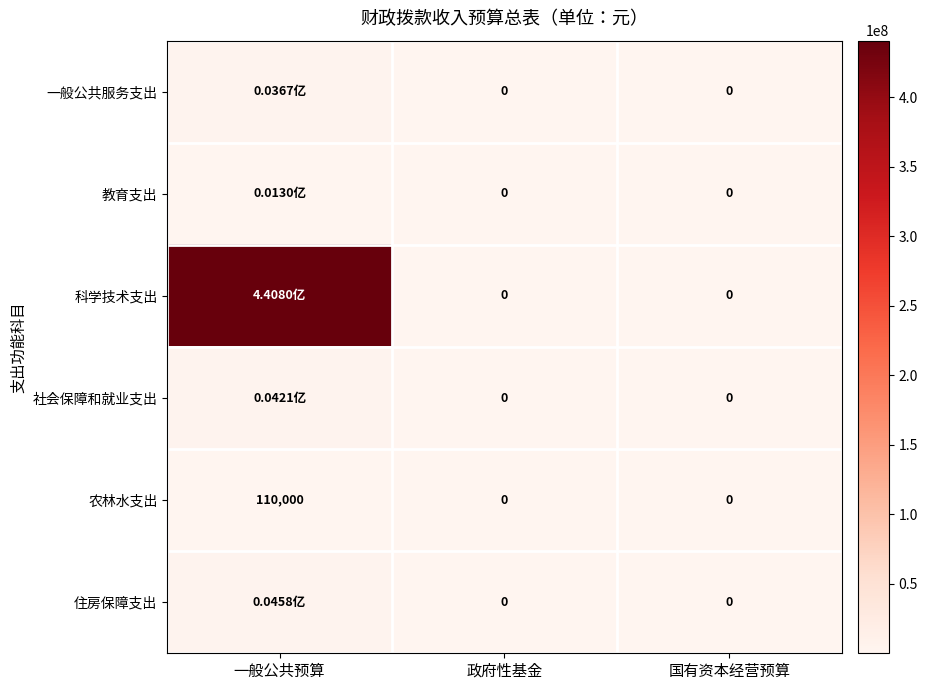

Which category has the highest value in the 农林水支出 series?

一般公共预算